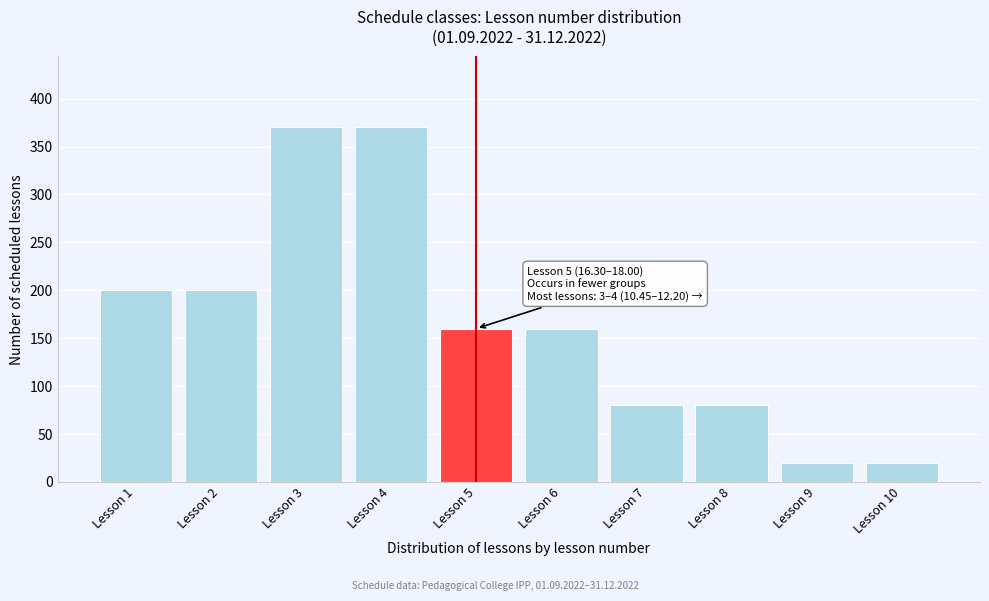

Reading left to right, transcribe all the data shown in this chart.

200	200	370	370	160	160	80	80	20	20